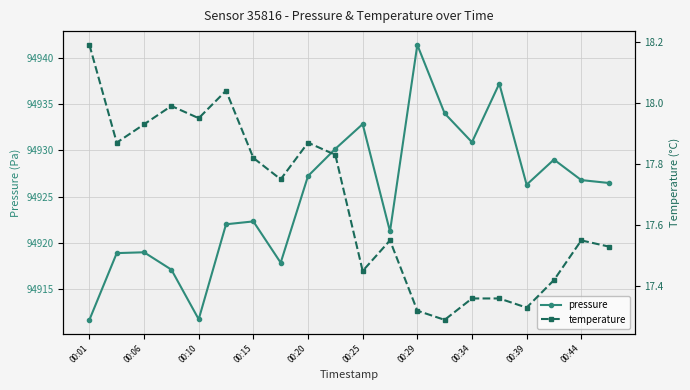

At how many categories does at least one series exceed 7329?

20